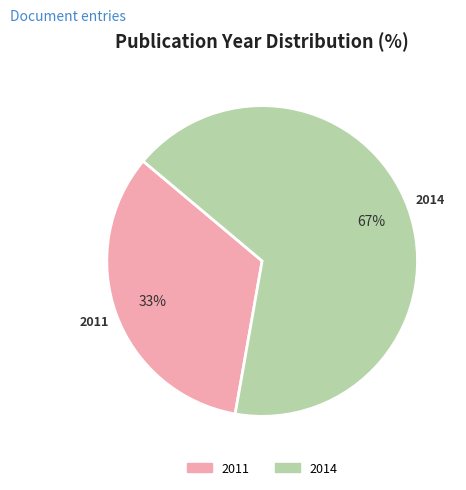

To the nearest percent, what is the average slice percentage?

50%